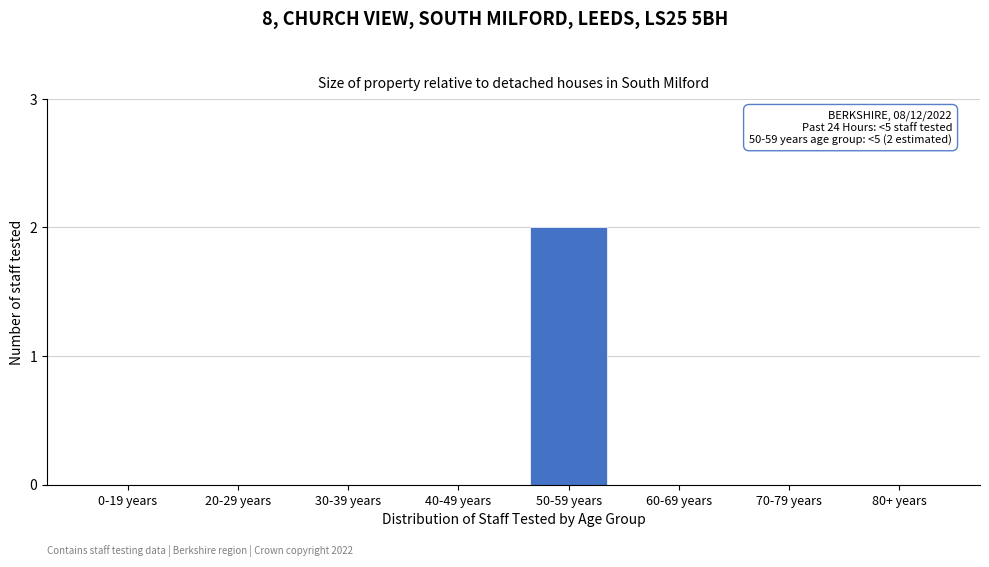

Reading left to right, extract all data points from this chart.

0-19 years=0	20-29 years=0	30-39 years=0	40-49 years=0	50-59 years=2	60-69 years=0	70-79 years=0	80+ years=0